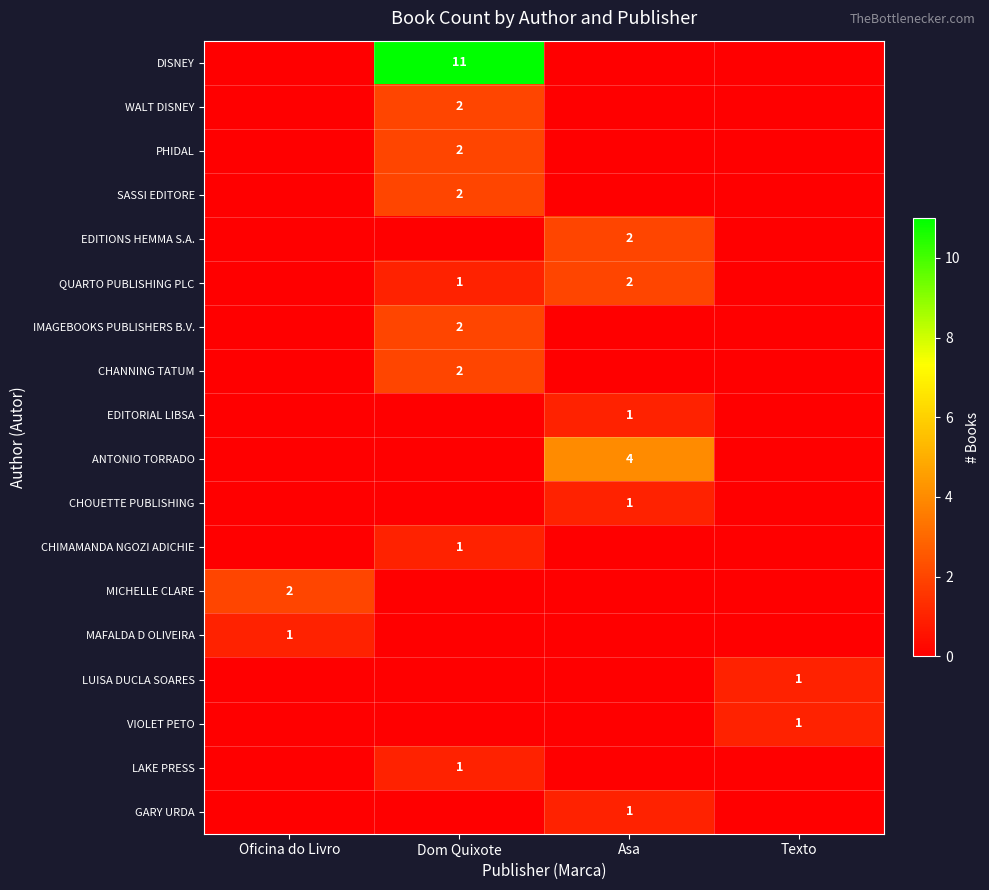

The CHIMAMANDA NGOZI ADICHIE series shows 1 at Dom Quixote. True or false?

True